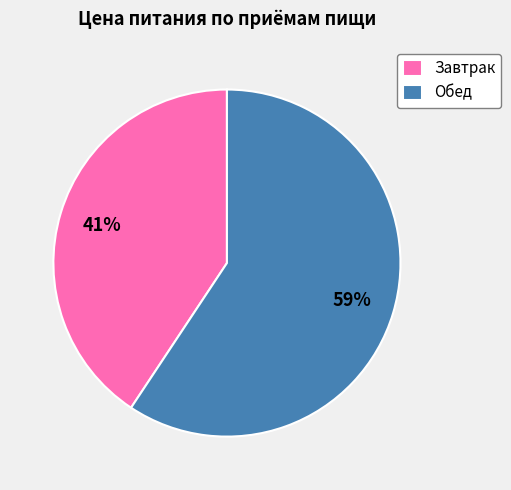

True or false: Обед accounts for 59% of the total.

True